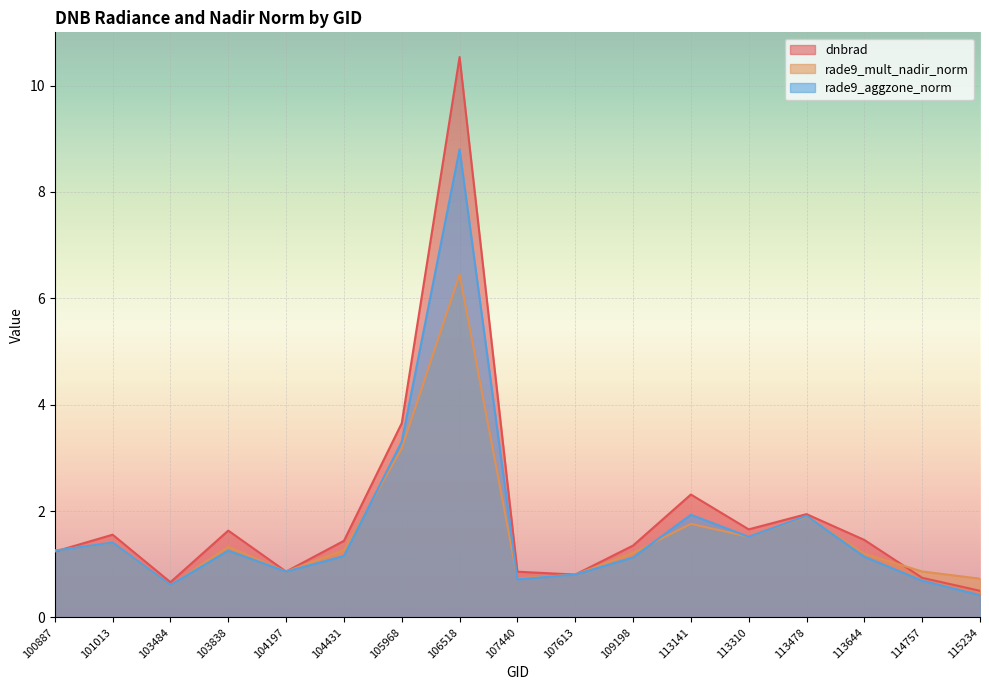

Reading right to left, list all the values displayed in this chart.

dnbrad: 0.5	0.7	1.5	1.9	1.7	2.3	1.4	0.8	0.9	10.5	3.7	1.4	0.9	1.6	0.7	1.6	1.2
rade9_mult_nadir_norm: 0.7	0.9	1.2	1.9	1.5	1.8	1.2	0.8	0.7	6.4	3.2	1.3	0.9	1.3	0.6	1.4	1.3
rade9_aggzone_norm: 0.4	0.7	1.1	1.9	1.5	1.9	1.1	0.8	0.7	8.8	3.3	1.2	0.9	1.3	0.6	1.4	1.3